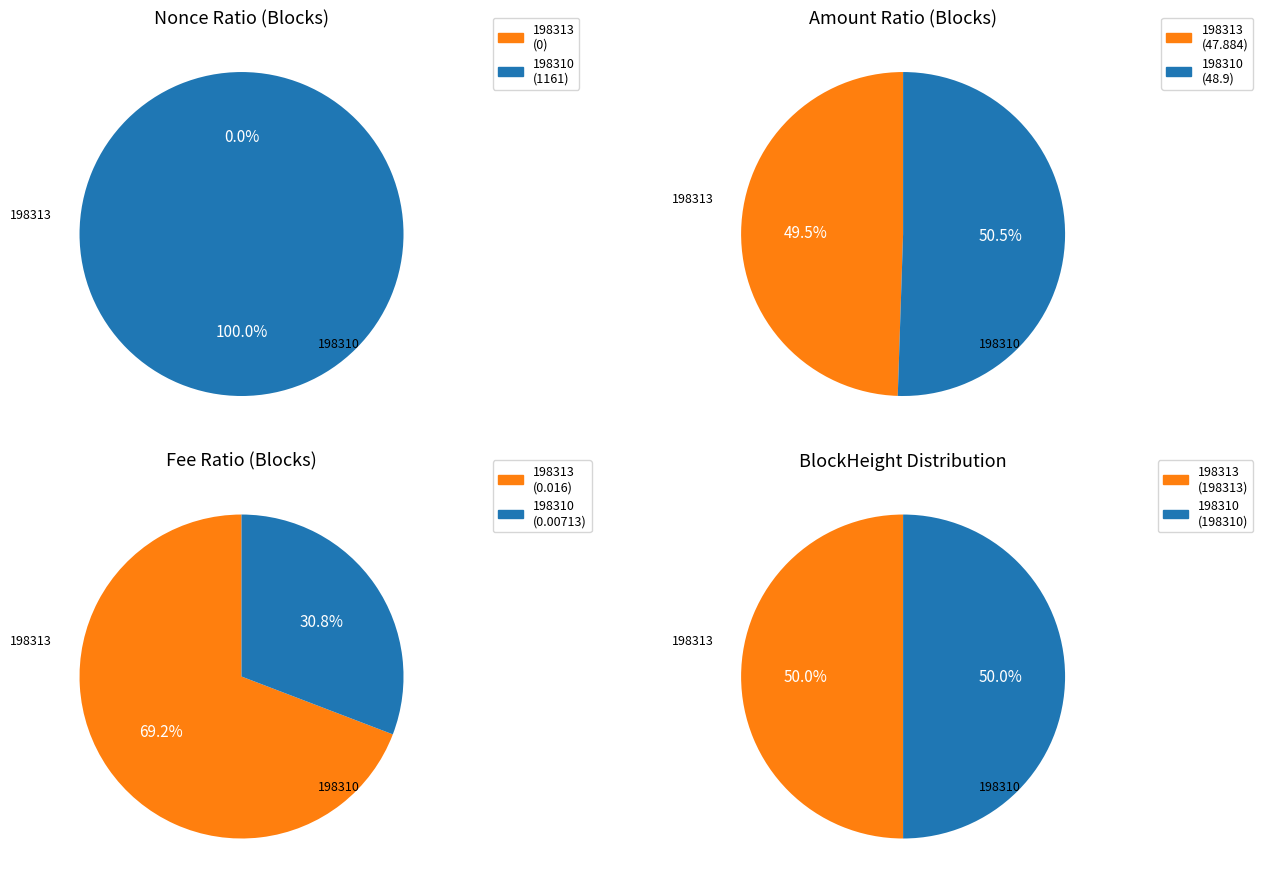

How many slices are in this pie chart?

2